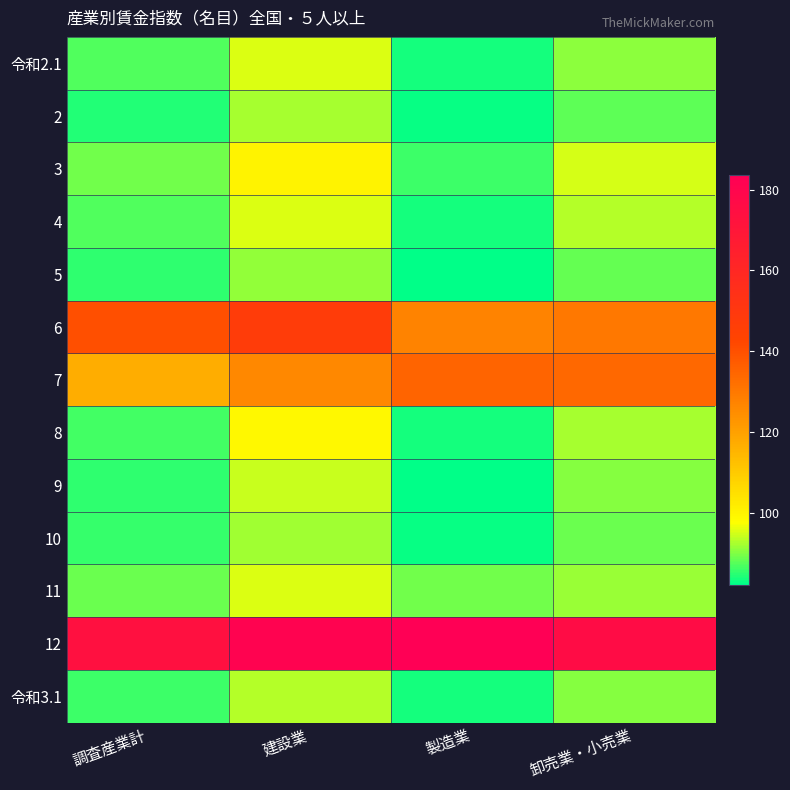

Reading right to left, extract all data points from this chart.

令和2.1: 卸売業・小売業=91.0	製造業=83.7	建設業=95.4	調査産業計=87.2
2: 卸売業・小売業=88.1	製造業=82.7	建設業=92.3	調査産業計=84.5
3: 卸売業・小売業=95.1	製造業=86.0	建設業=100.3	調査産業計=89.2
4: 卸売業・小売業=93.0	製造業=83.8	建設業=95.7	調査産業計=87.1
5: 卸売業・小売業=88.6	製造業=82.3	建設業=91.4	調査産業計=85.2
6: 卸売業・小売業=130.1	製造業=127.1	建設業=147.2	調査産業計=140.3
7: 卸売業・小売業=134.1	製造業=135.3	建設業=126.2	調査産業計=116.9
8: 卸売業・小売業=92.2	製造業=83.8	建設業=99.0	調査産業計=86.6
9: 卸売業・小売業=90.3	製造業=82.5	建設業=94.2	調査産業計=85.4
10: 卸売業・小売業=88.8	製造業=82.9	建設業=92.1	調査産業計=85.7
11: 卸売業・小売業=91.7	製造業=89.1	建設業=95.5	調査産業計=88.9
12: 卸売業・小売業=175.8	製造業=183.6	建設業=181.6	調査産業計=173.6
令和3.1: 卸売業・小売業=90.6	製造業=83.8	建設業=93.3	調査産業計=86.1